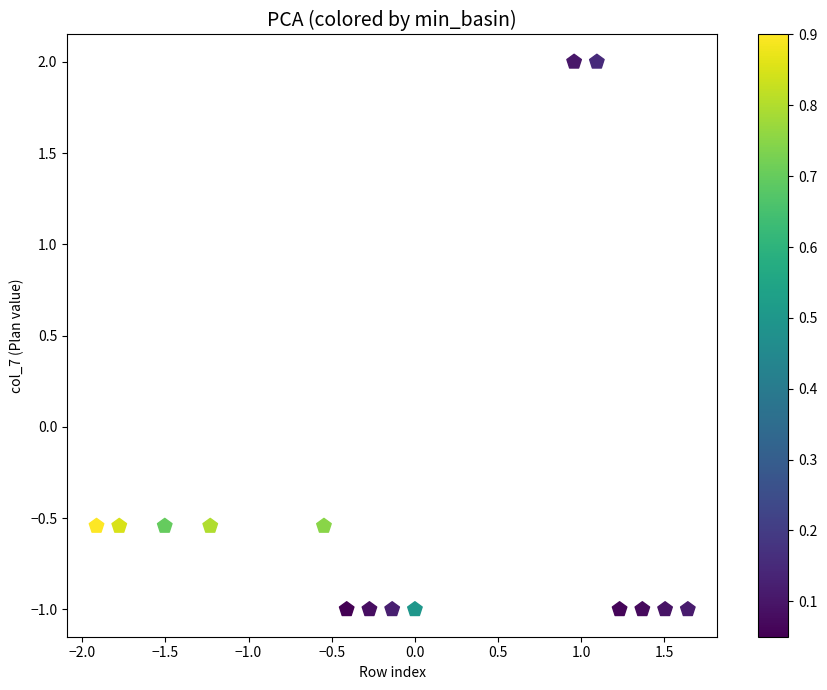

What is the range of X values (max minus min)?

3.6